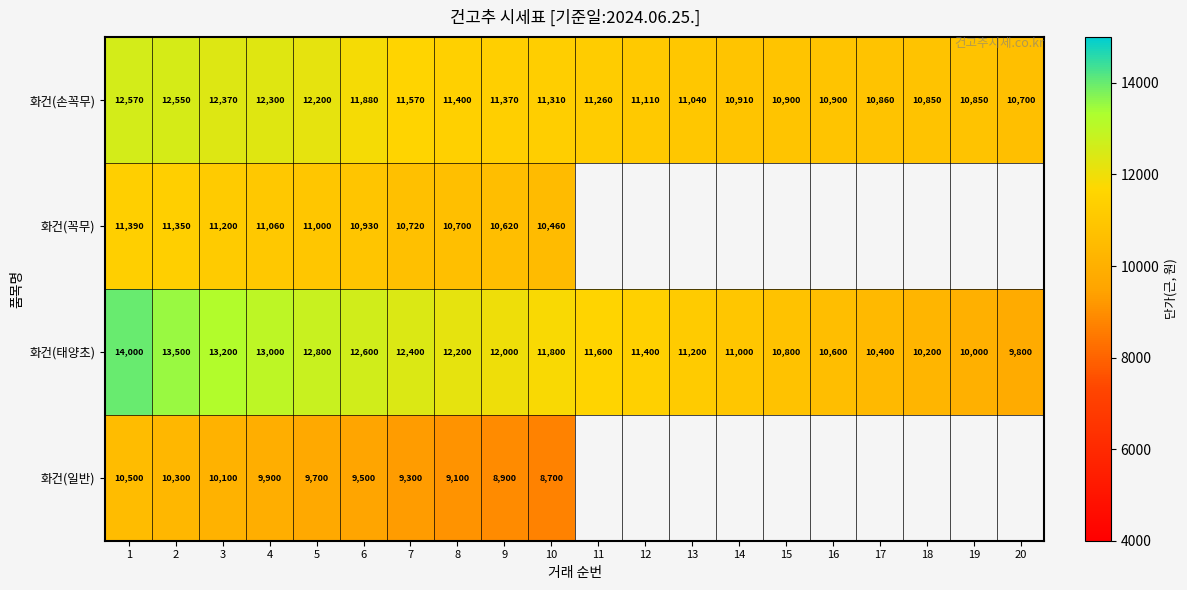

At which label is 화건(손꼭무) closest to 11635?

7